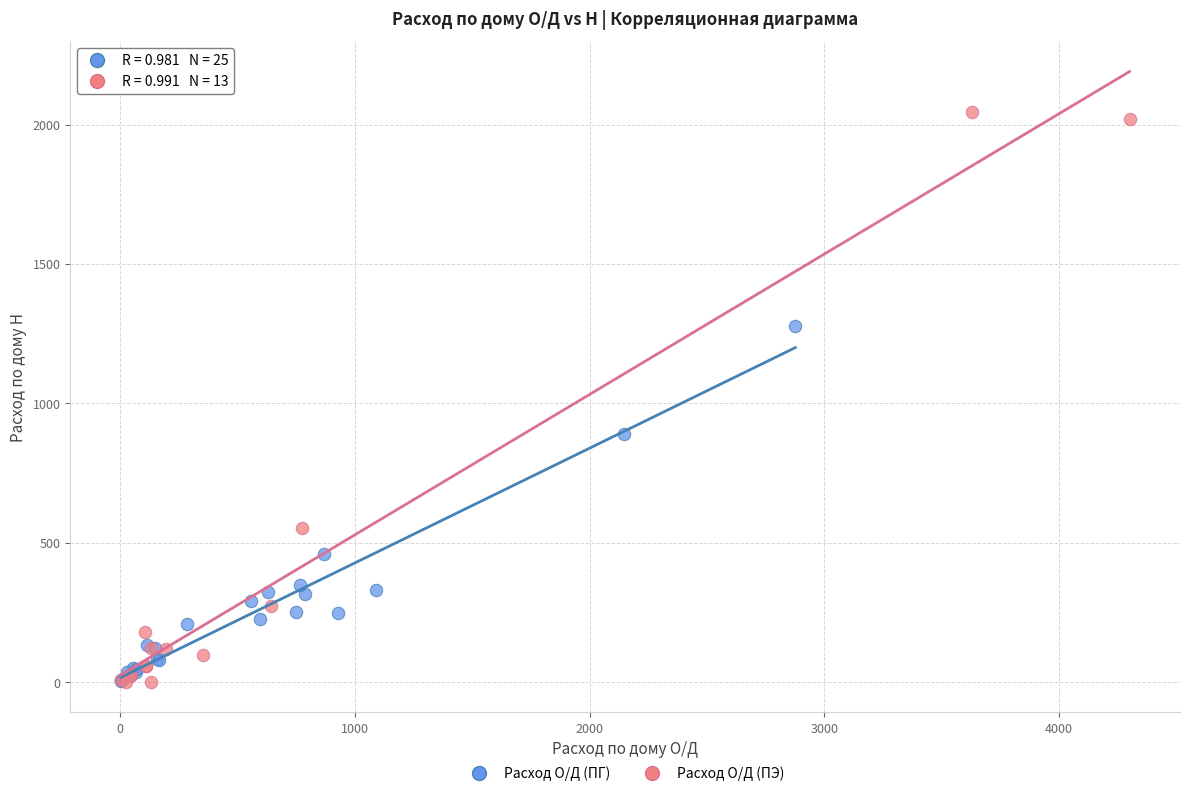

What are all the series names shown in the legend?

Расход О/Д (ПГ), Расход О/Д (ПЭ)